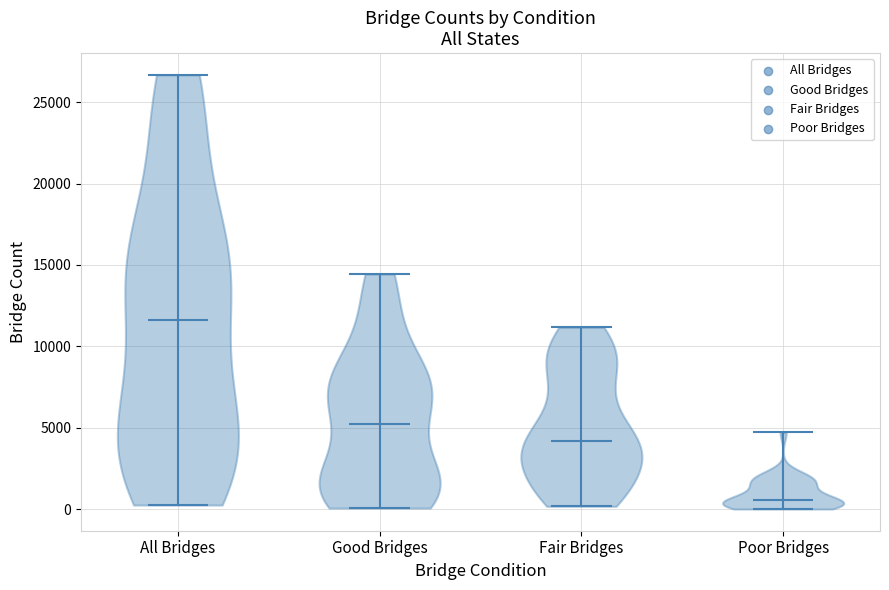

Where does the median line of the violin for Good Bridges sit on the y-axis? The values are not printed on the chart, so give them approximately, as read against the axis.

5000